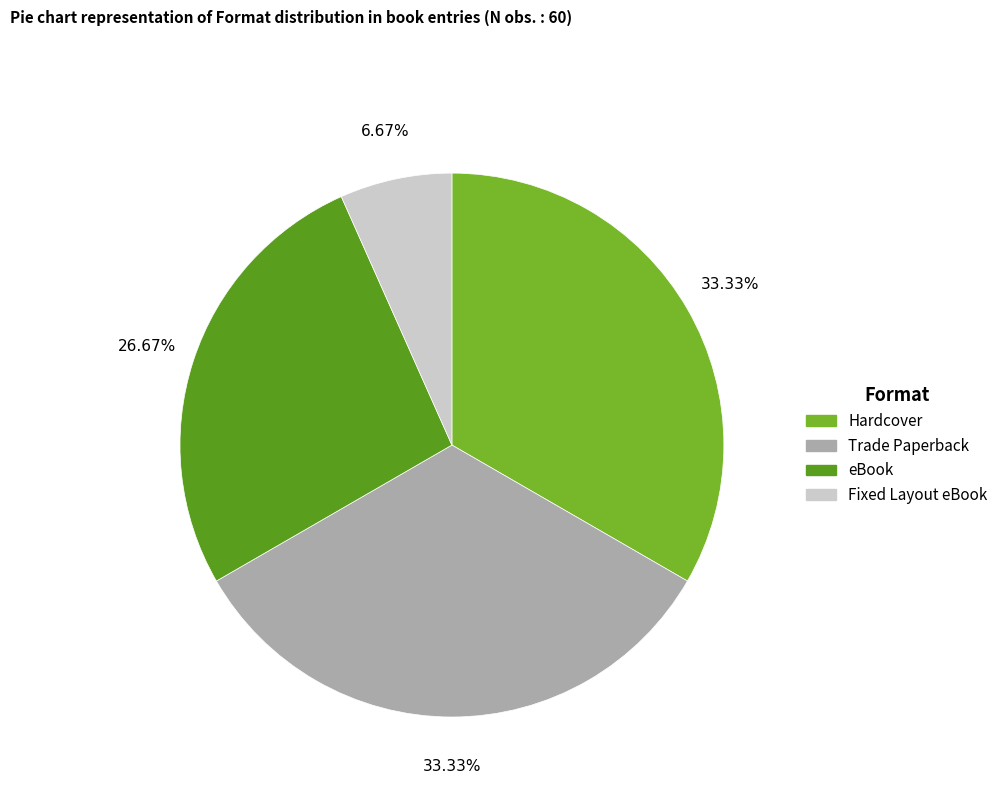

The eBook slice represents 15% of the pie. True or false?

False